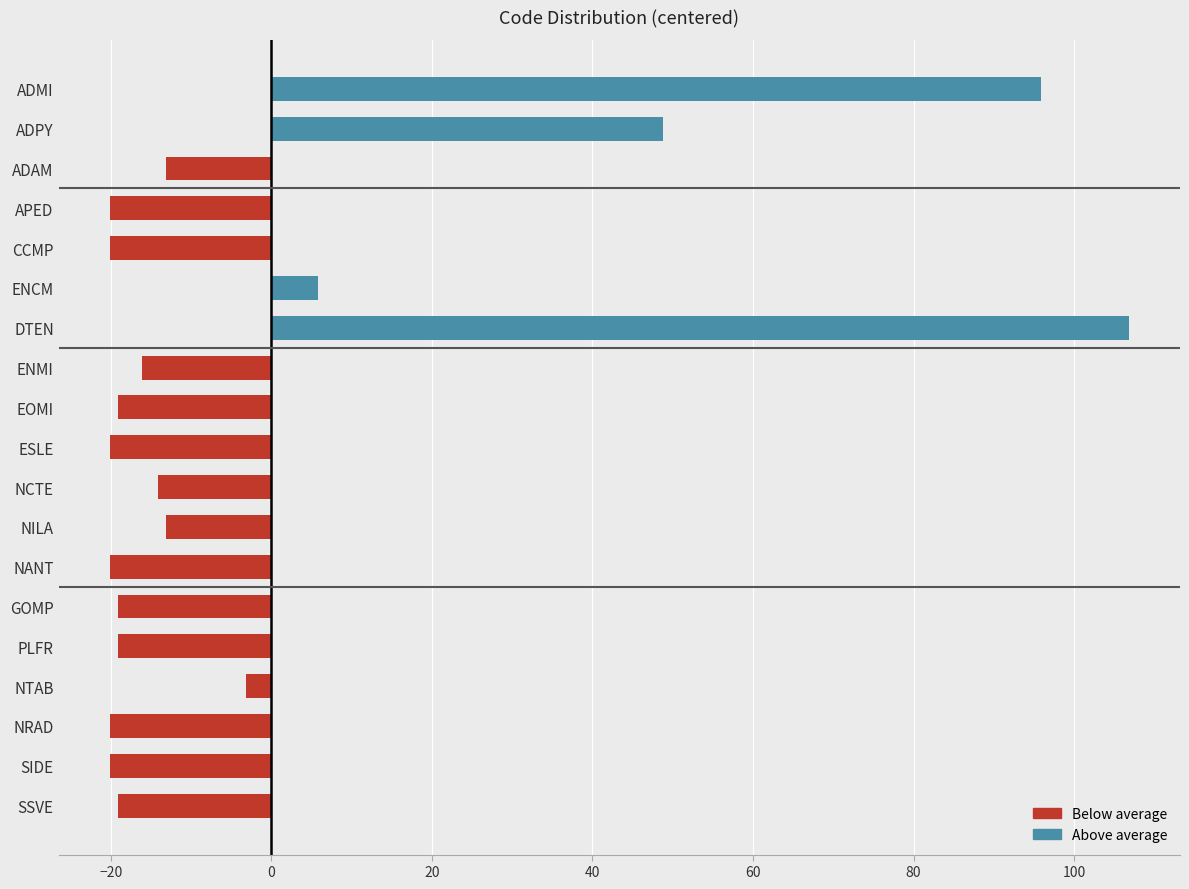

Reading top to bottom, extract all data points from this chart.

ADMI=95.8	ADPY=48.8	ADAM=-13.2	APED=-20.2	CCMP=-20.2	ENCM=5.8	DTEN=106.8	ENMI=-16.2	EOMI=-19.2	ESLE=-20.2	NCTE=-14.2	NILA=-13.2	NANT=-20.2	GOMP=-19.2	PLFR=-19.2	NTAB=-3.2	NRAD=-20.2	SIDE=-20.2	SSVE=-19.2